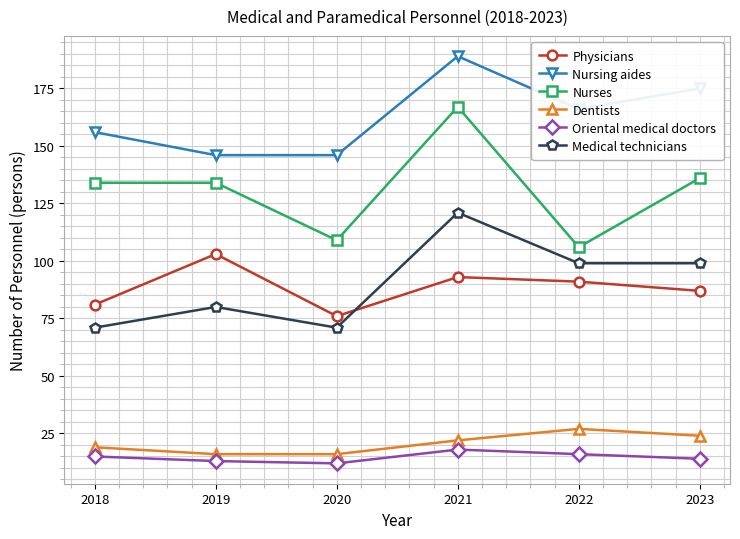

At 2023, list the series in order from largest to smallest.

Nursing aides, Nurses, Medical technicians, Physicians, Dentists, Oriental medical doctors